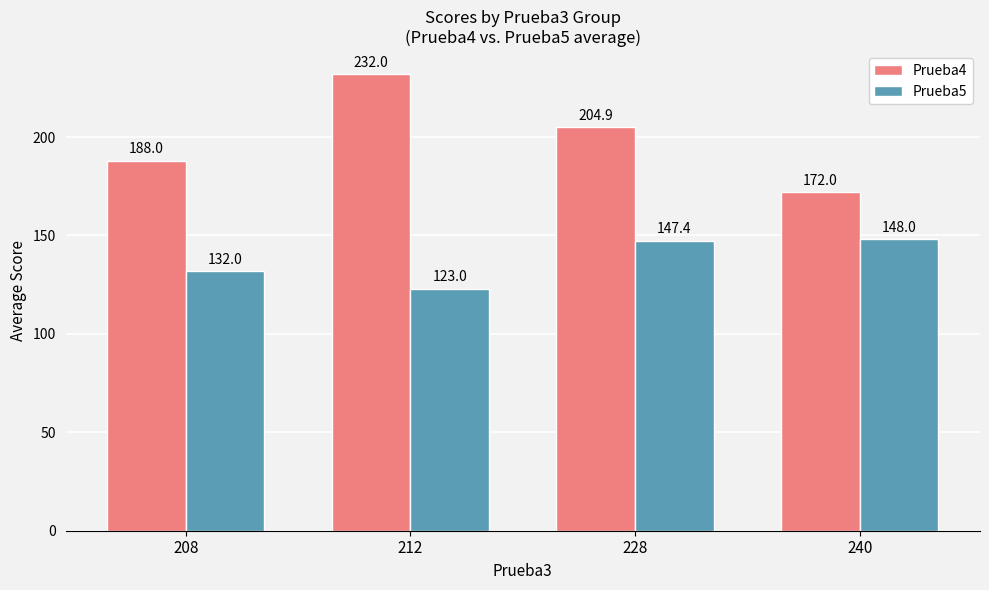

What is the total value across all series at 240?

320.0